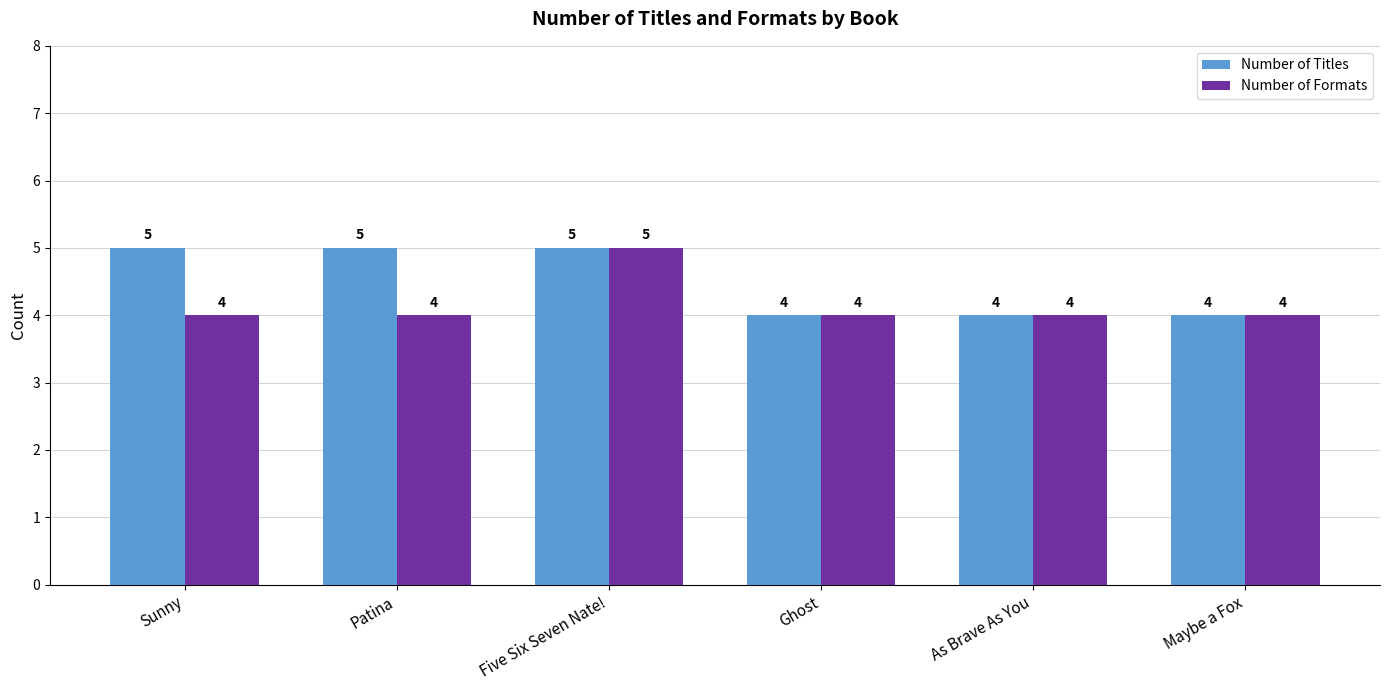

What is the sum of the Number of Titles values at Maybe a Fox and Five Six Seven Nate!?

9